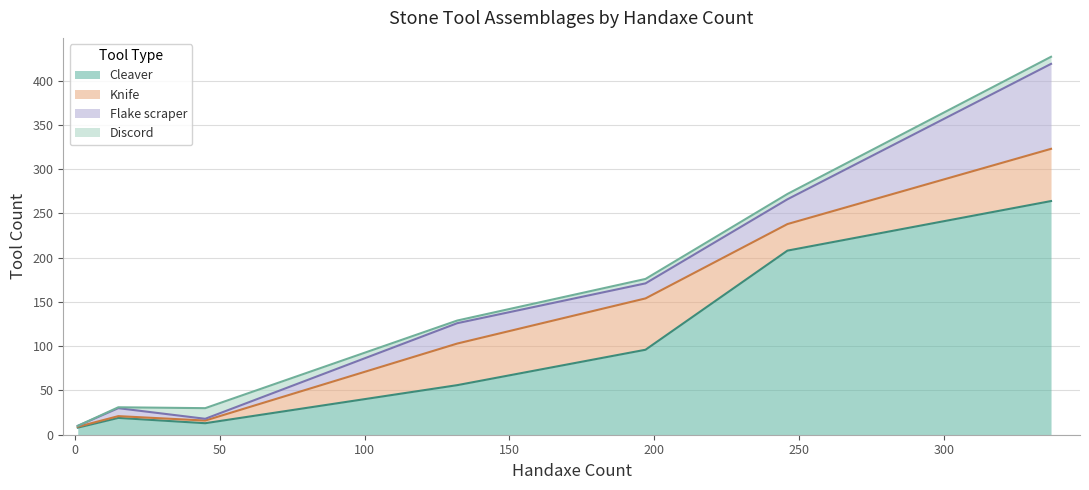

What is the maximum value for Cleaver?

264